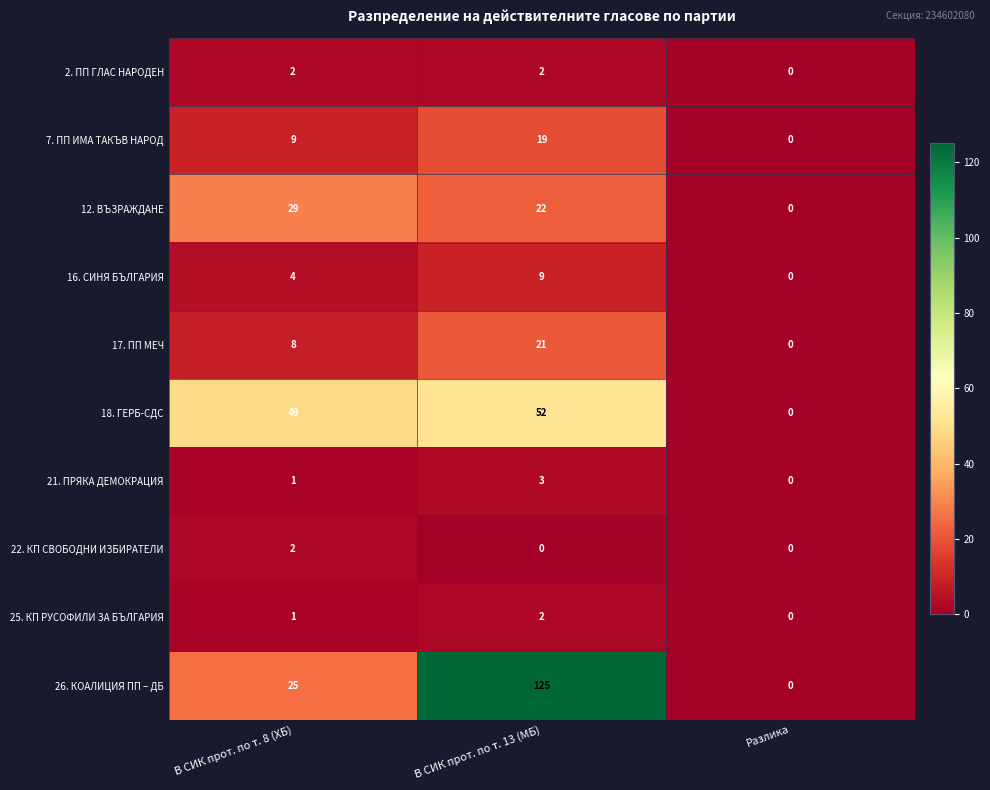

The 25. КП РУСОФИЛИ ЗА БЪЛГАРИЯ series shows 0 at Разлика. True or false?

True